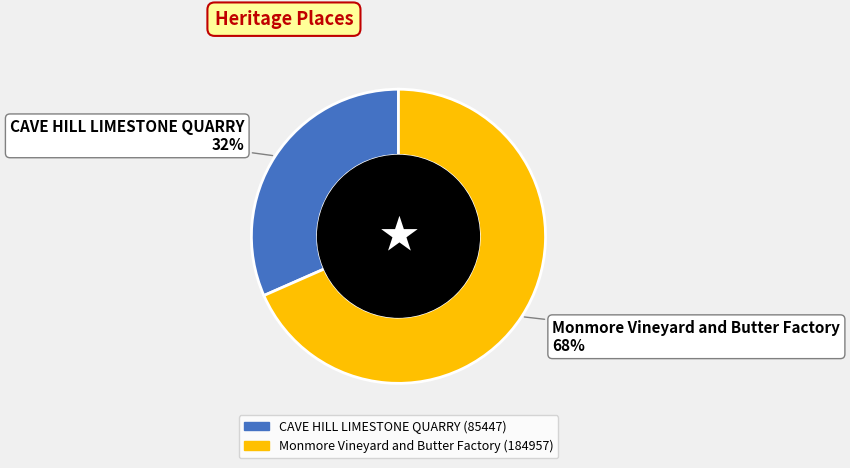

Which slice is the largest?

Monmore Vineyard and Butter Factory